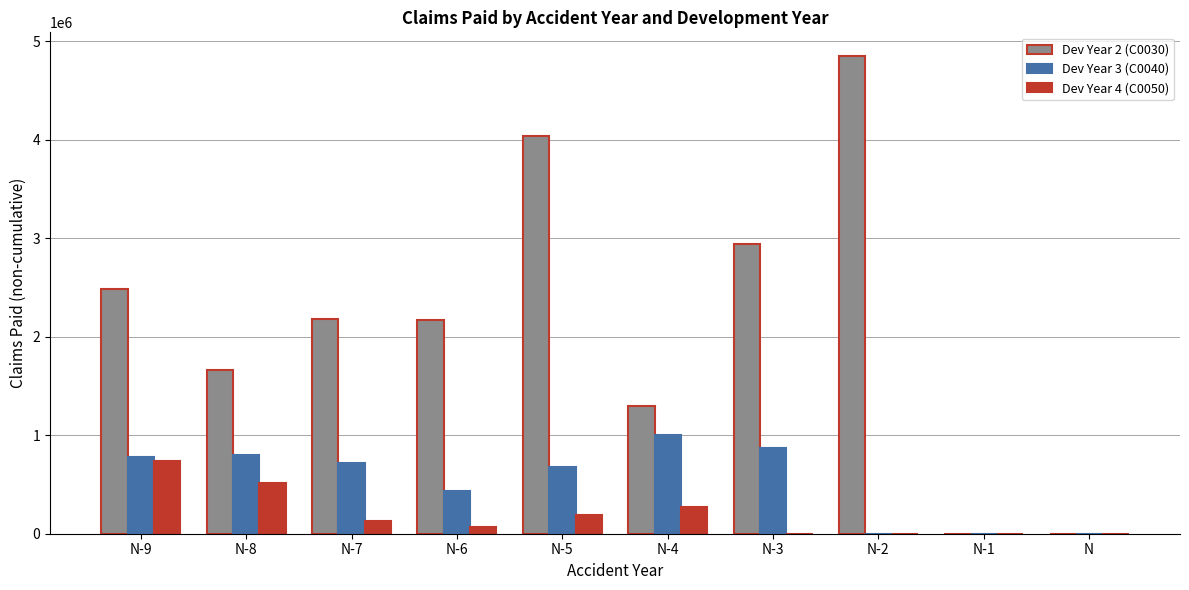

What is the sum of all Dev Year 2 (C0030) values?

21633852.8